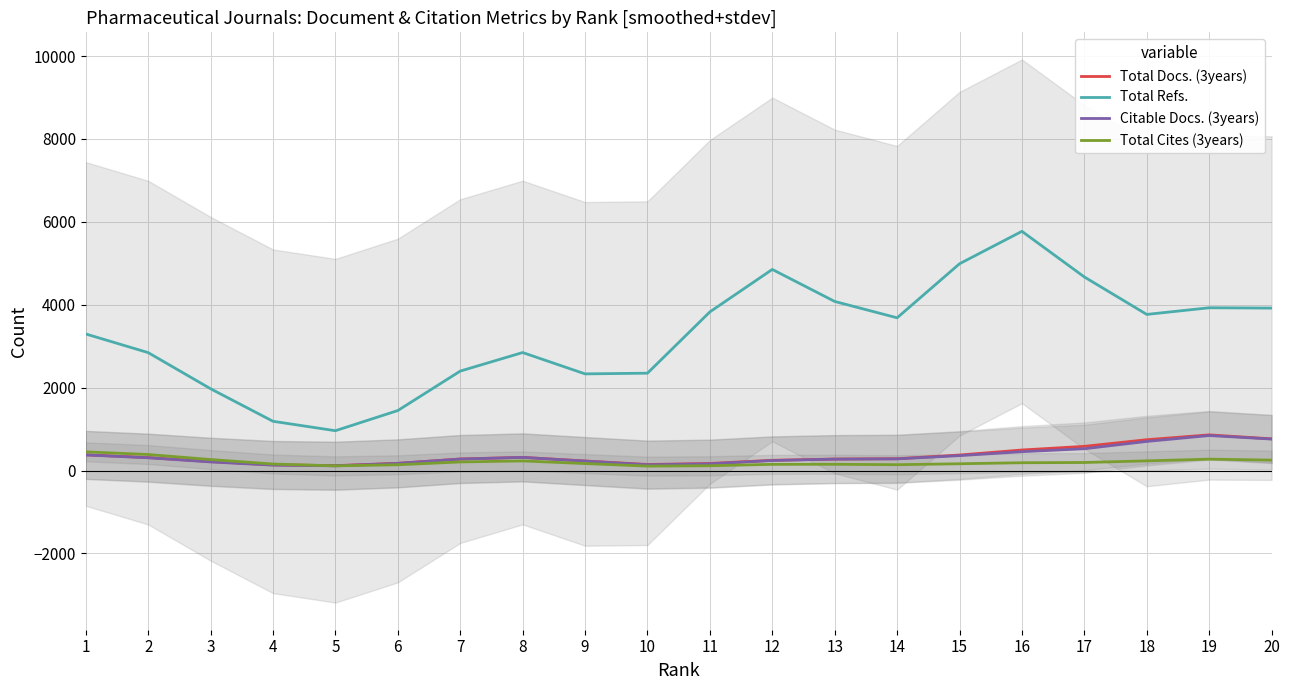

At how many categories does at least one series exceed 349?

20